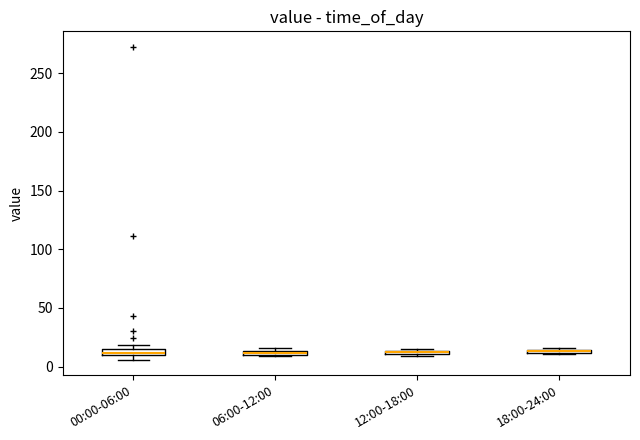

Where is the lower edge of the box for 18:00-24:00 on the y-axis? The values are not printed on the chart, so give them approximately, as read against the axis.

10